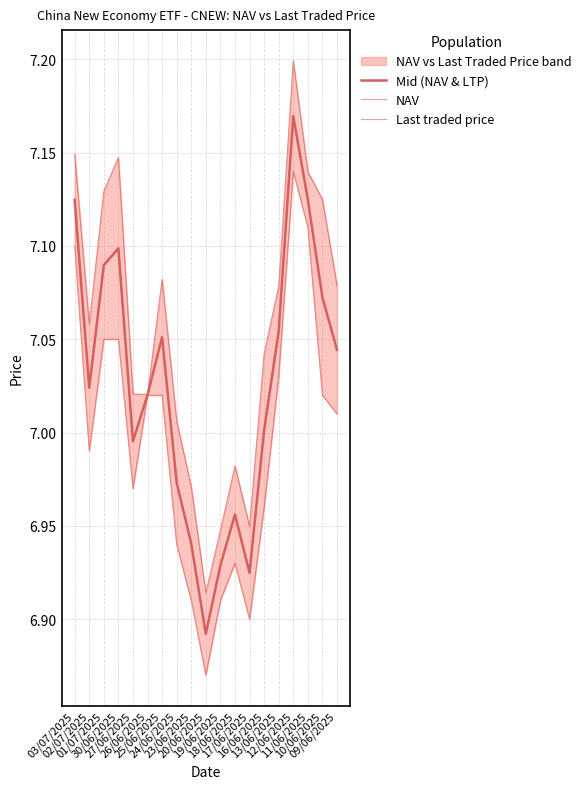

Where is the first local maximum for Last traded price?

18/06/2025